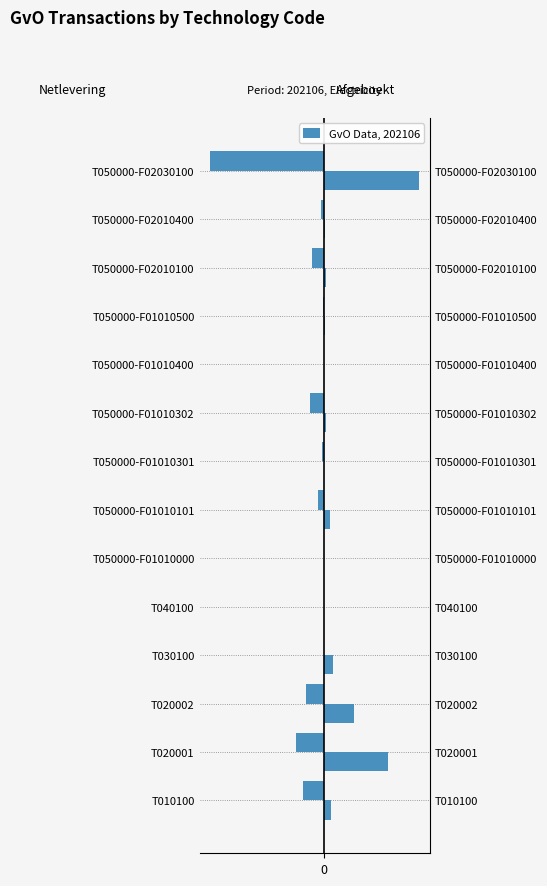

What is the maximum value for Aantal afgeboekte GvO's?

0.8